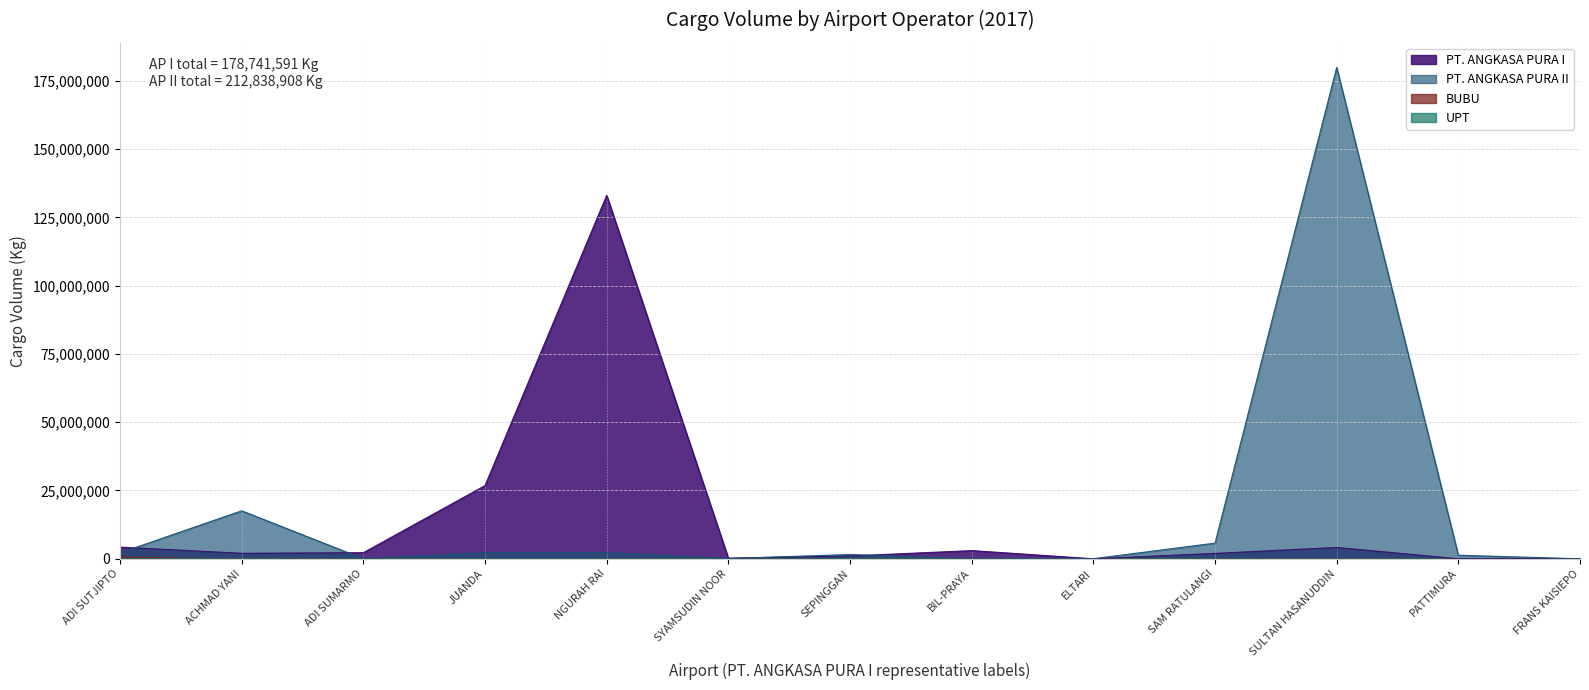

Which category has the lowest value across all series?

PATTIMURA